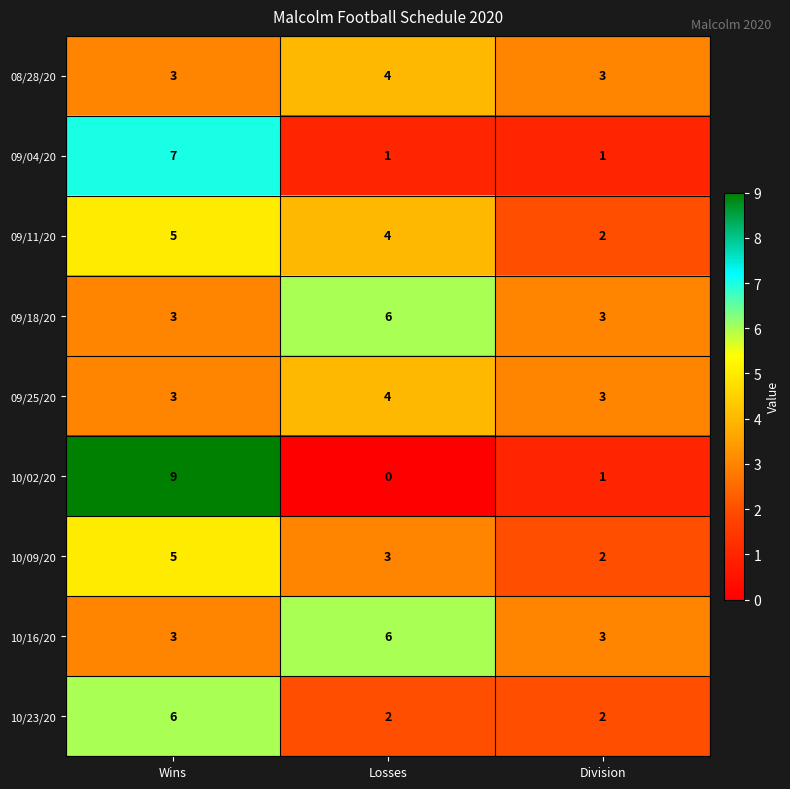

At which category is the sum across all series the highest?

Wins